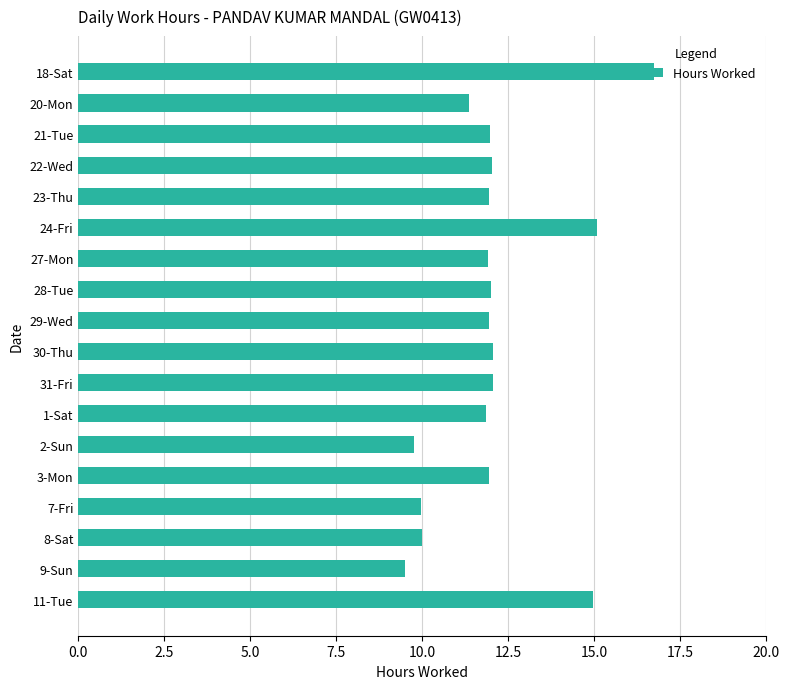

What position from the top is 31-Fri?

11